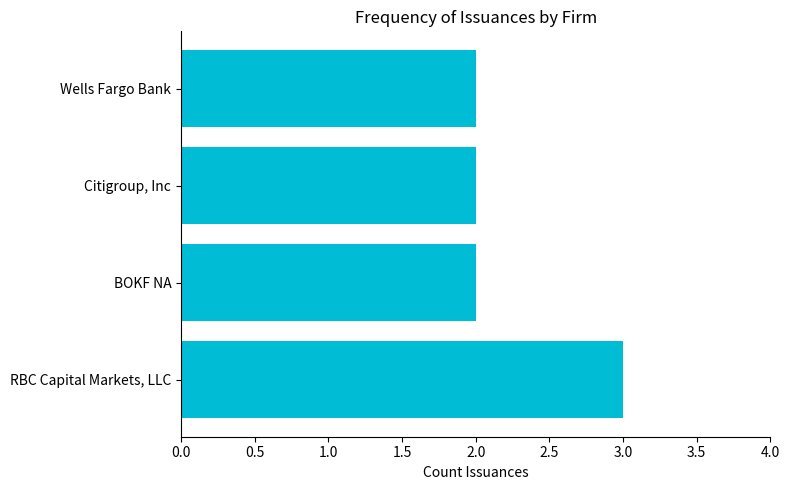

Is it true that the value at BOKF NA is 3?

False